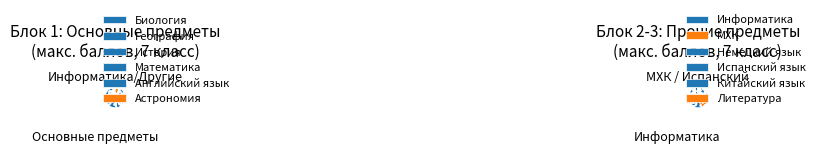

Does Математика represent more than half of the total?

No